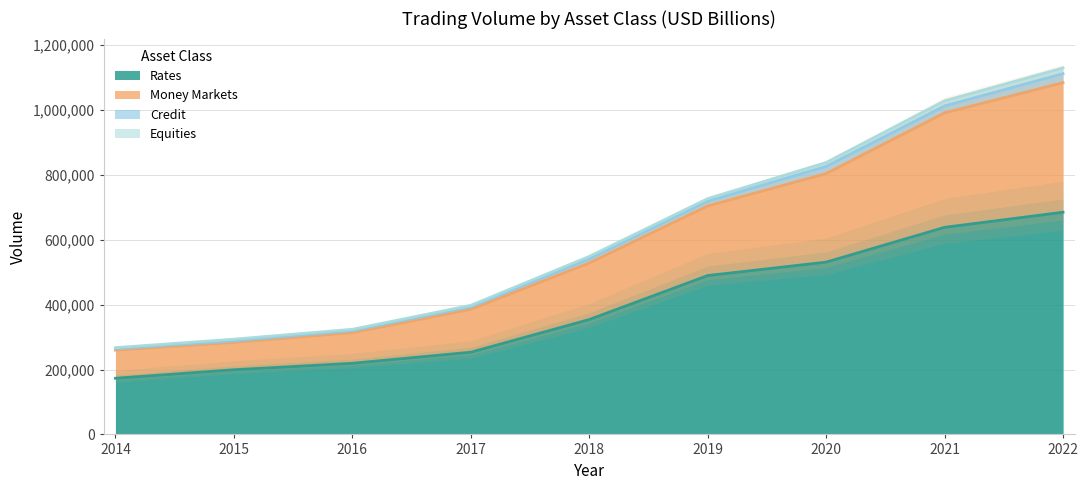

How many lines are shown in the chart?

3